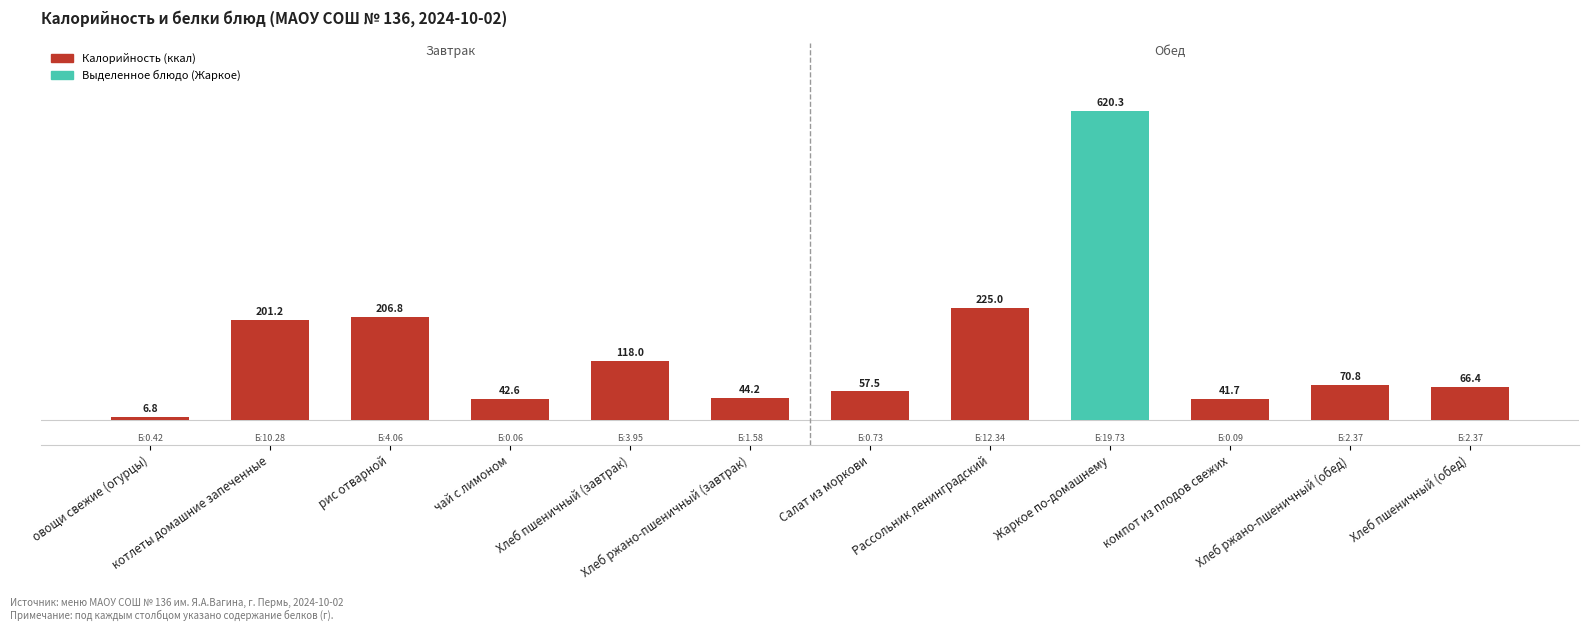

Are the bars grouped side by side (vs. stacked)?

No